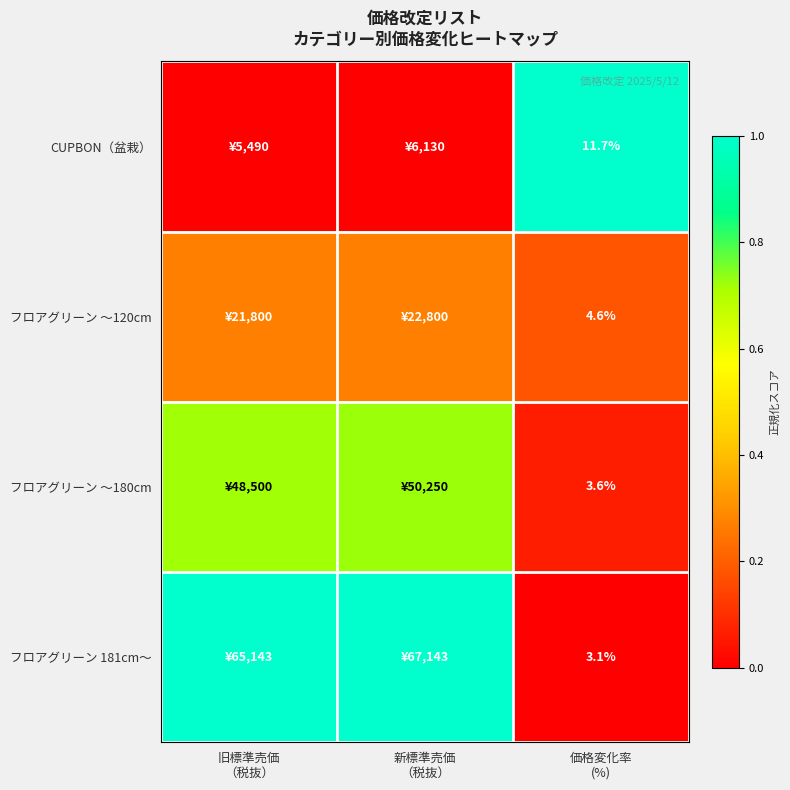

At which label is フロアグリーン ～120cm closest to 0?

価格変化率 (%)